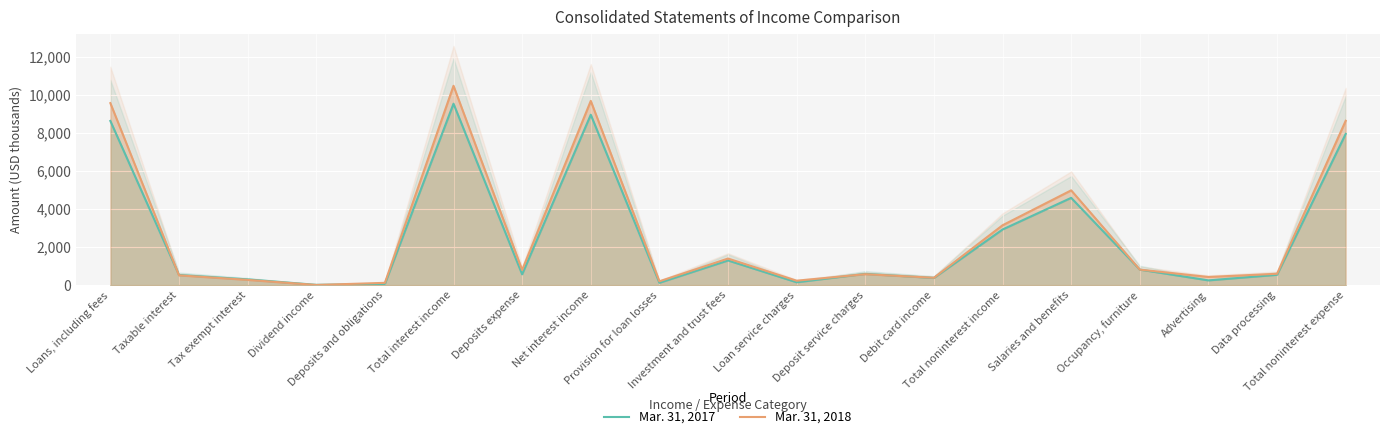

What is the smallest value displayed?

6